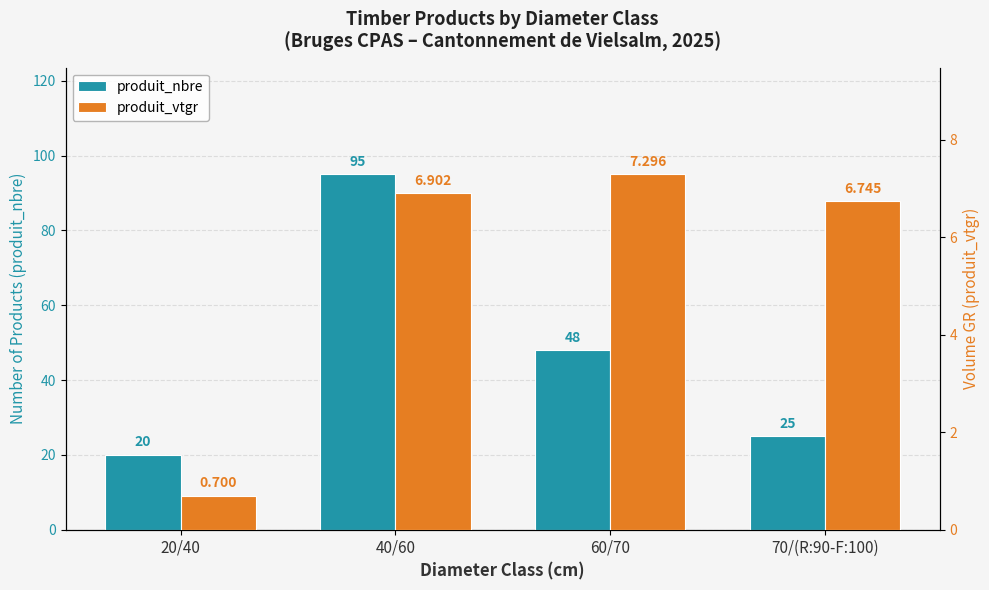

What are all the series names shown in the legend?

produit_nbre, produit_vtgr